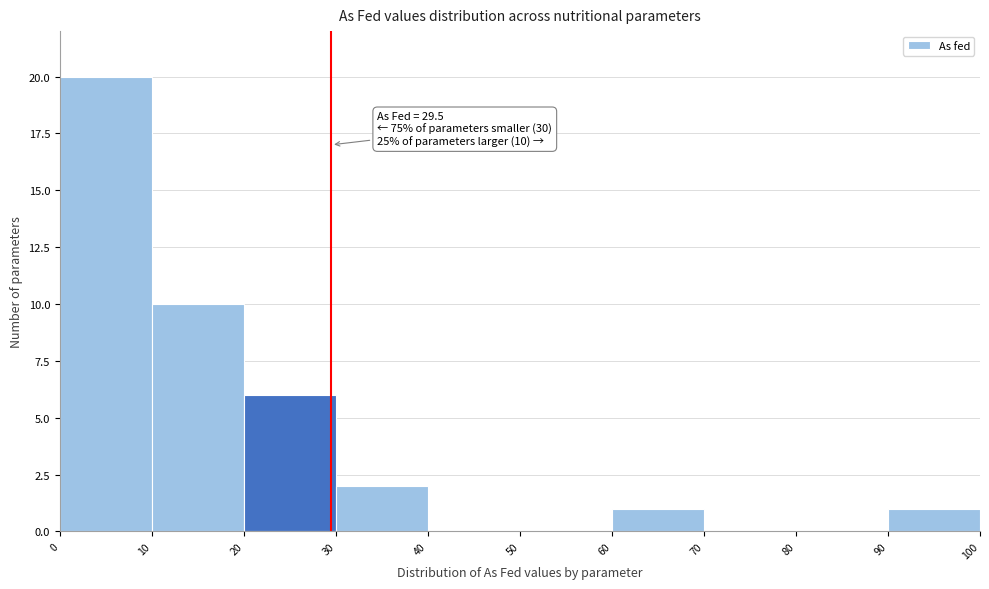

Over which range of the x-axis is the bar tallest?

0 to 10